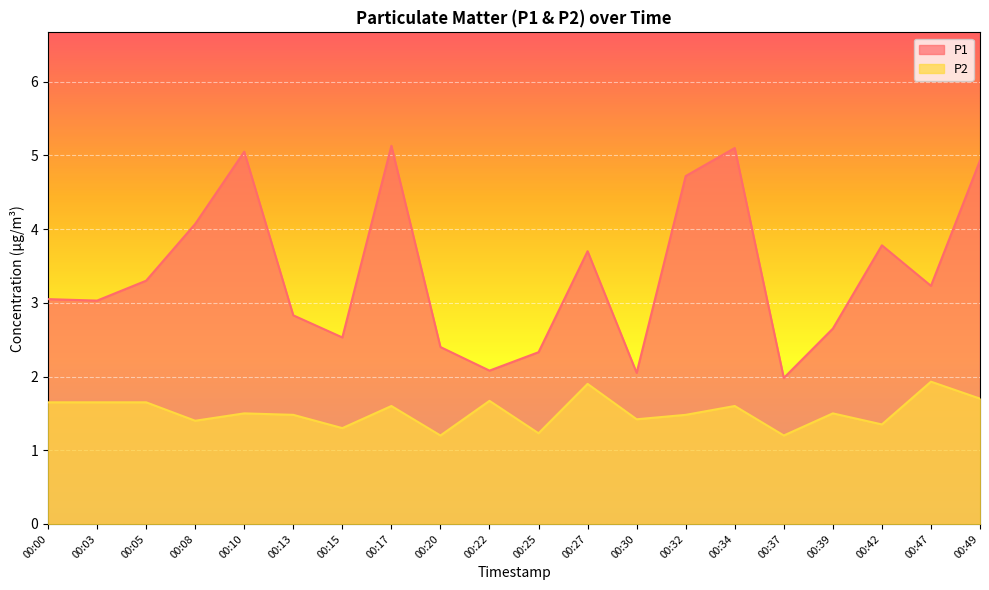

At which category does P2 reach its first local peak?

00:10